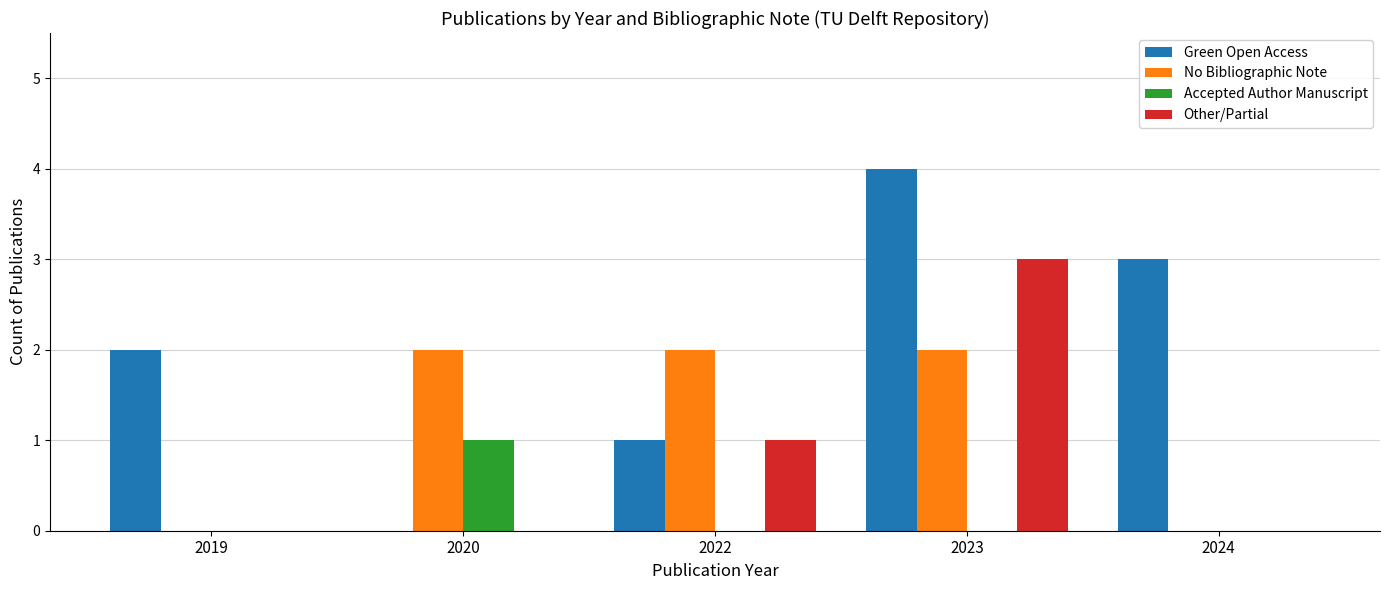

What is the maximum value shown in the chart?

4